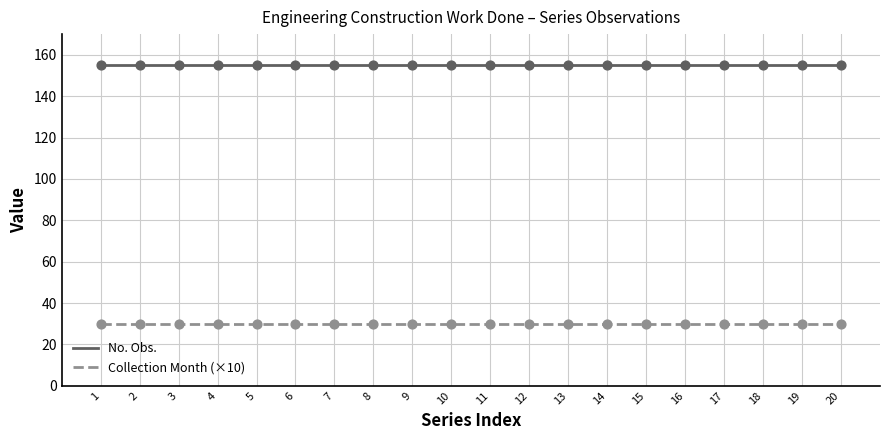

Which series has the largest total across all categories?

No. Obs.